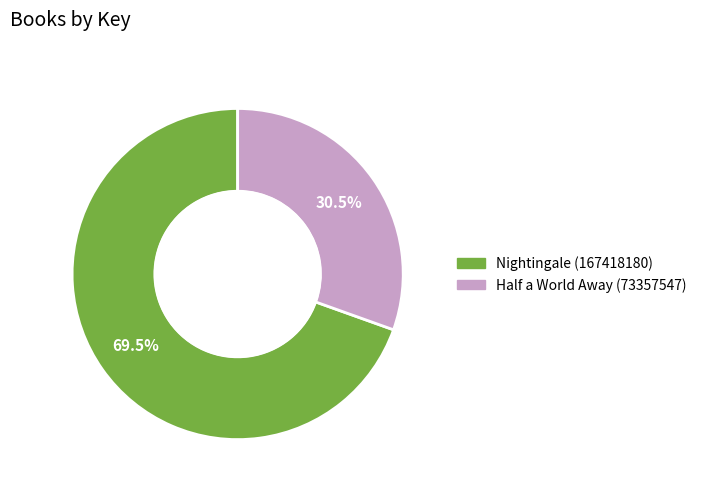

How many slices are in this pie chart?

2